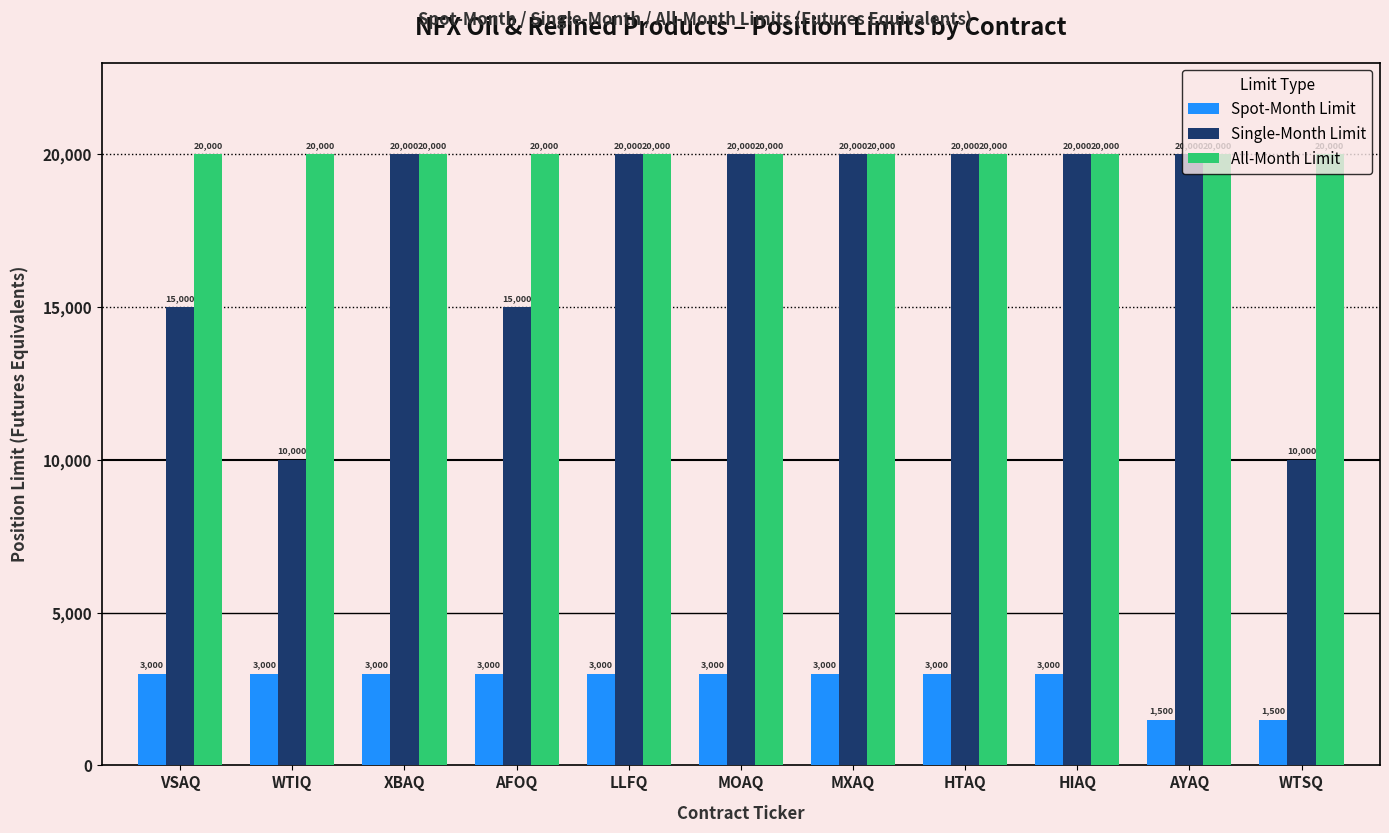

List the series in order of their overall mean, lowest first.

Spot-Month Limit, Single-Month Limit, All-Month Limit